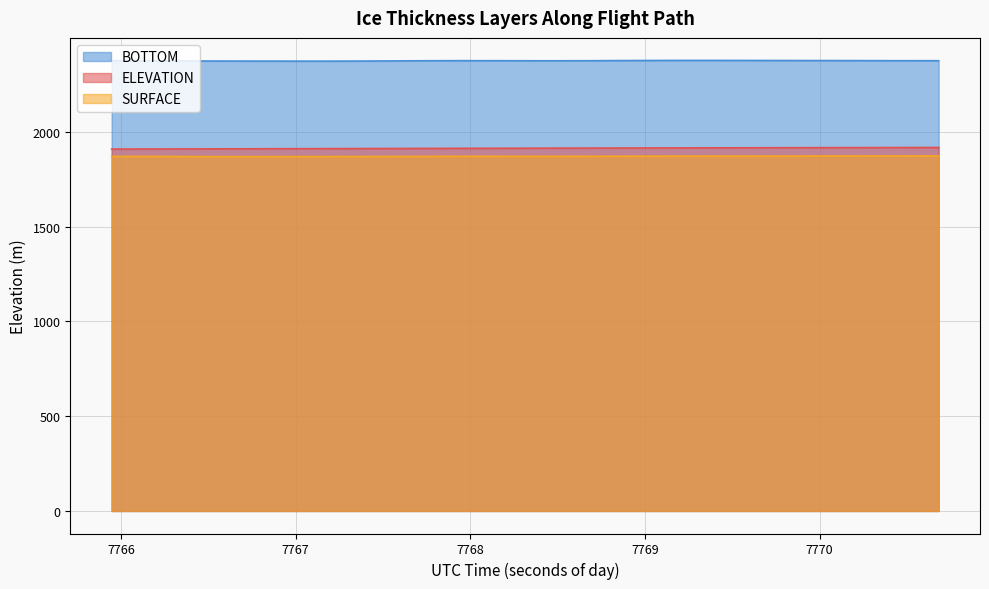

Reading left to right, transcribe all the data shown in this chart.

ELEVATION: 7765.9457=1909.7	7766.1916=1910.1	7766.4379=1910.6	7766.6847=1911.1	7766.9319=1911.6	7767.1798=1912.1	7767.4282=1912.6	7767.6772=1913.1	7767.9268=1913.5	7768.1766=1914.0	7768.4263=1914.5	7768.6761=1914.9	7768.926=1915.4	7769.176=1915.8	7769.4262=1916.2	7769.6767=1916.6	7769.9275=1917.0	7770.1786=1917.4	7770.4302=1917.8	7770.6822=1918.1
SURFACE: 7765.9457=1871.1	7766.1916=1871.2	7766.4379=1870.1	7766.6847=1869.6	7766.9319=1870.0	7767.1798=1870.2	7767.4282=1870.6	7767.6772=1871.1	7767.9268=1871.8	7768.1766=1871.6	7768.4263=1871.4	7768.6761=1871.8	7768.926=1872.0	7769.176=1872.4	7769.4262=1872.5	7769.6767=1872.6	7769.9275=1873.0	7770.1786=1873.1	7770.4302=1873.2	7770.6822=1873.7
BOTTOM: 7765.9457=2376.0	7766.1916=2375.3	7766.4379=2374.5	7766.6847=2374.1	7766.9319=2373.8	7767.1798=2373.7	7767.4282=2374.3	7767.6772=2375.6	7767.9268=2376.2	7768.1766=2376.0	7768.4263=2375.6	7768.6761=2375.9	7768.926=2377.0	7769.176=2377.5	7769.4262=2377.5	7769.6767=2377.2	7769.9275=2376.9	7770.1786=2376.6	7770.4302=2376.1	7770.6822=2376.0